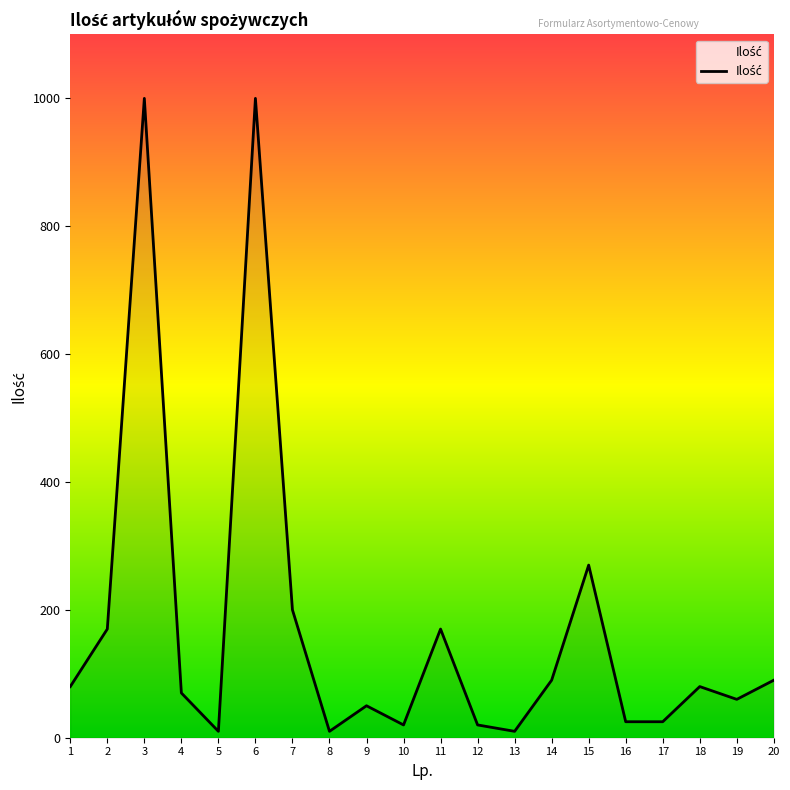

What is the maximum value shown in the chart?

1000